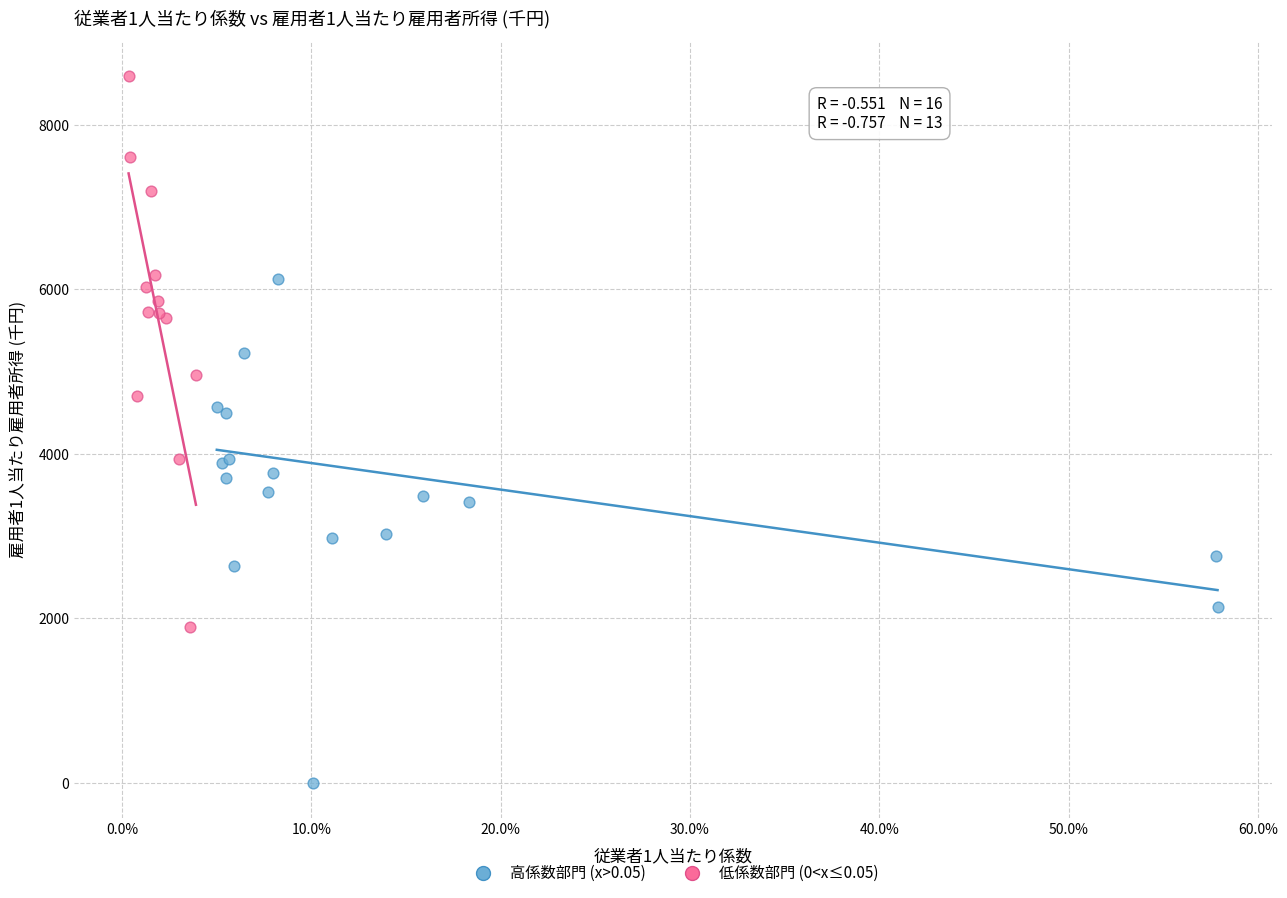

Which series reaches the maximum Y coordinate?

低係数部門 (0<x≤0.05)